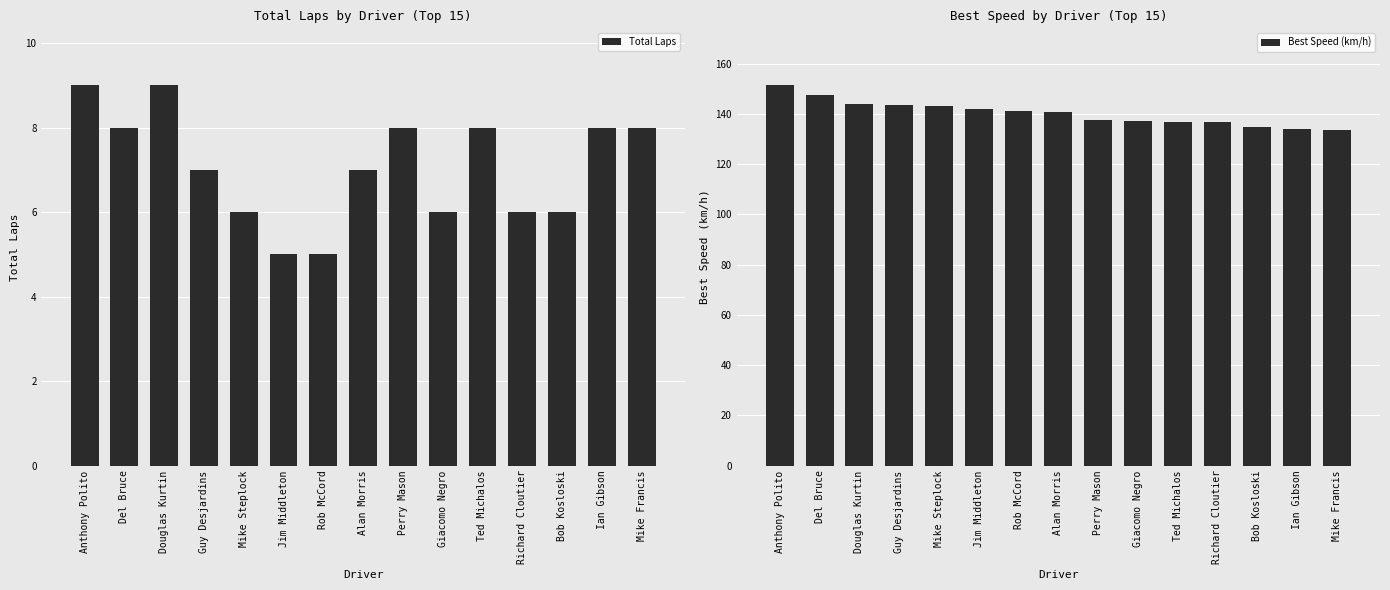

The value of Best Speed (km/h) at Giacomo Negro is 137.3. True or false?

True